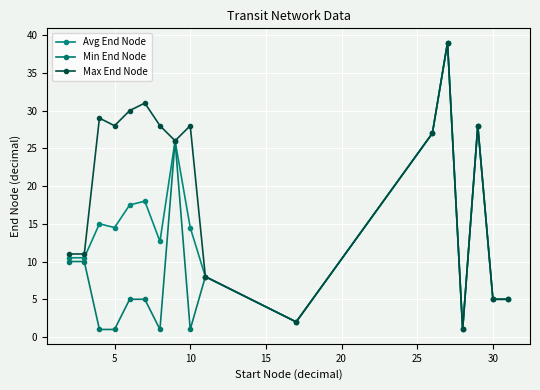

What is the average value of the Min End Node series?

10.3